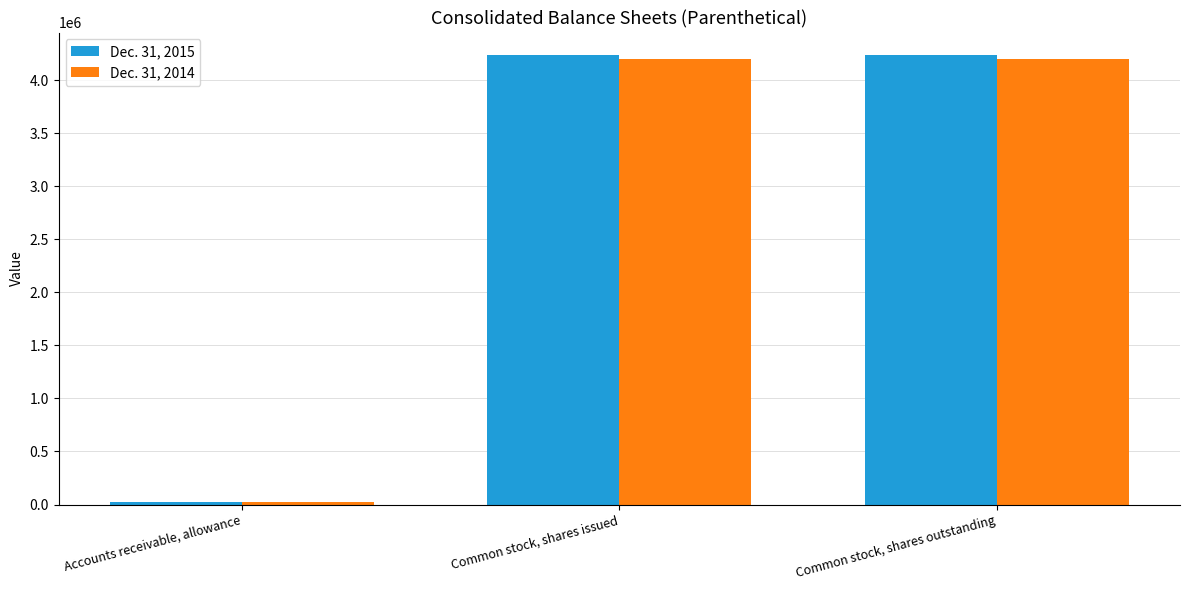

Rank the series by their average value, from highest to lowest.

Dec. 31, 2015, Dec. 31, 2014